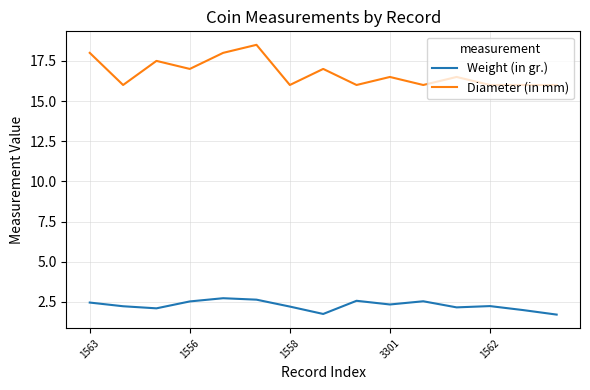

Which series has the largest total across all categories?

Diameter (in mm)